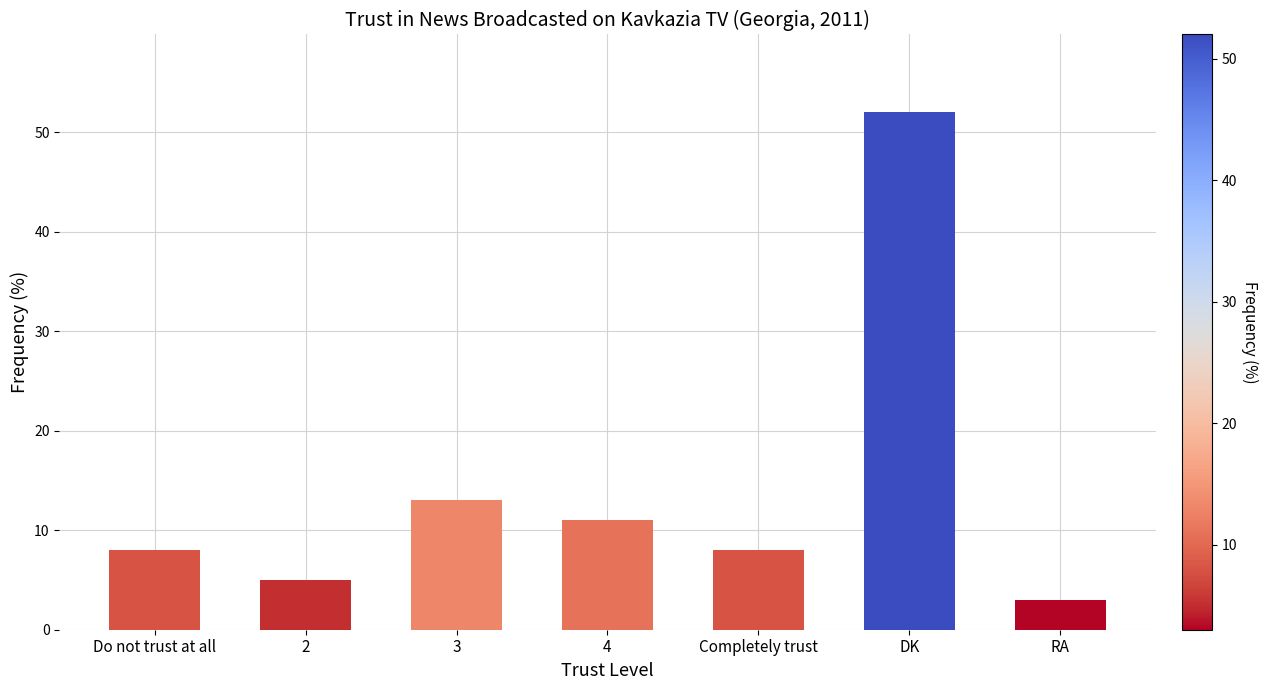

What is the sum of the values at DK and RA?

55